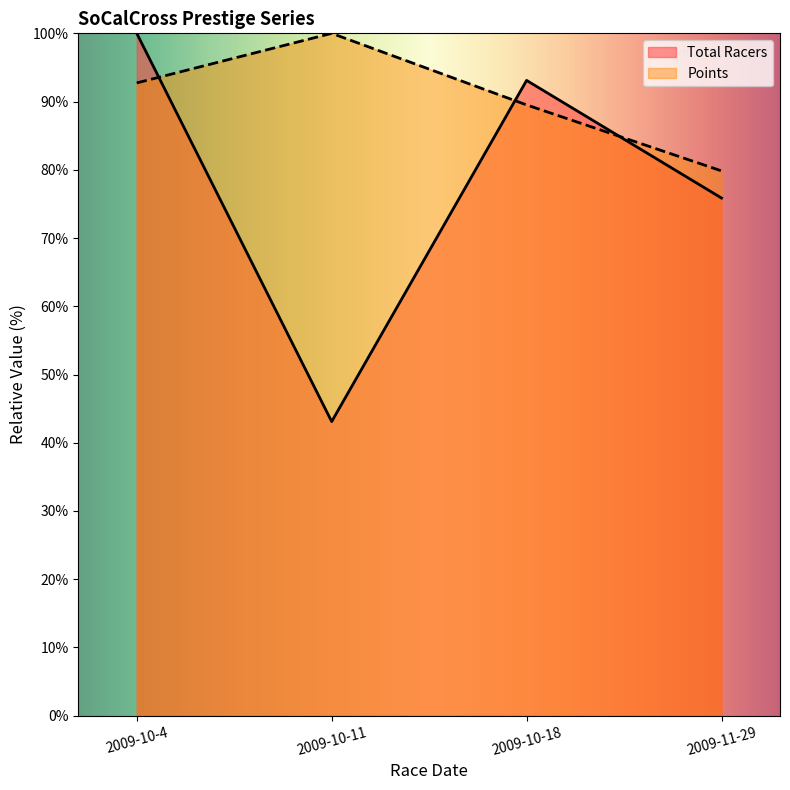

The value of Total Racers at 2009-11-29 is 75.9. True or false?

True